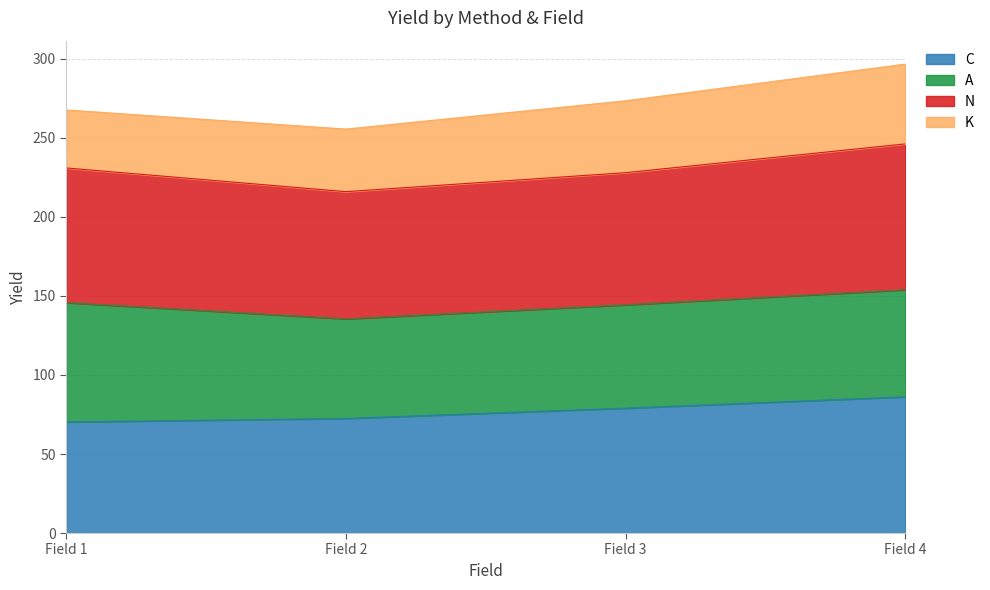

Does the chart have visible grid lines?

Yes